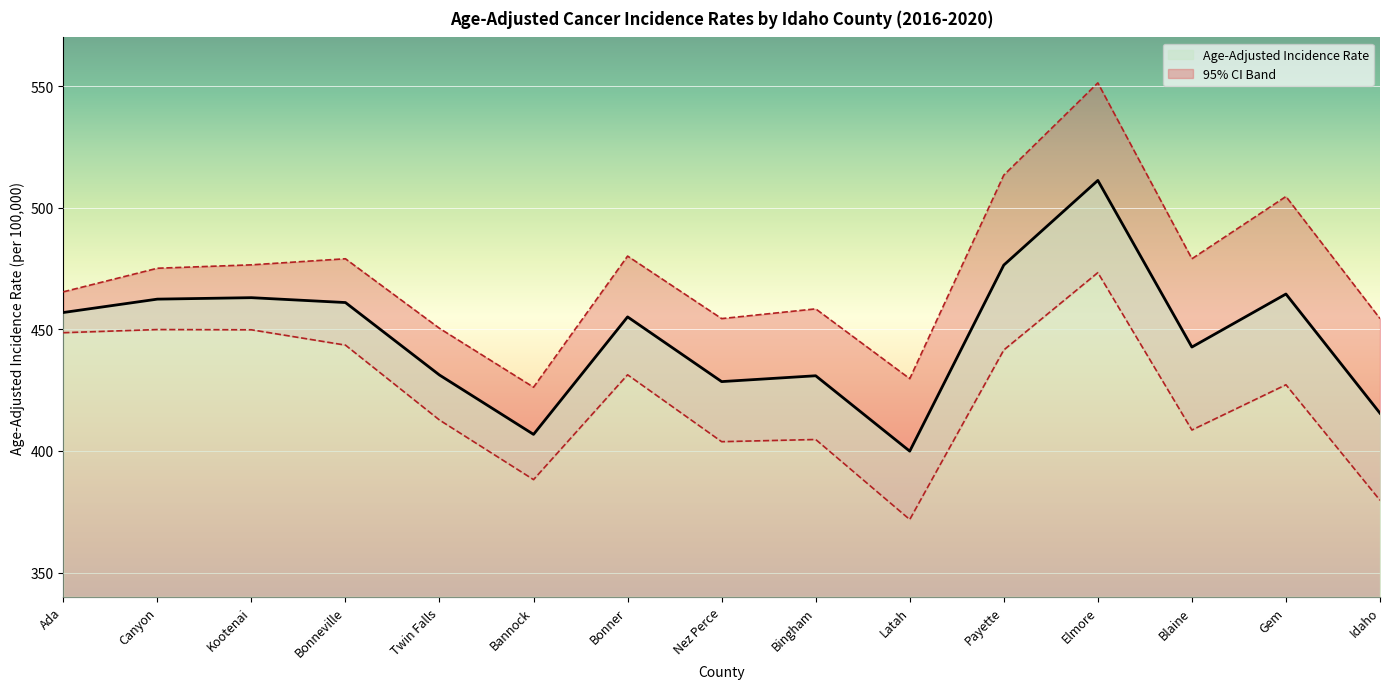

Rank the series at Bonneville from highest to lowest value.

Upper 95% CI, Age-Adjusted Incidence Rate, Lower 95% CI